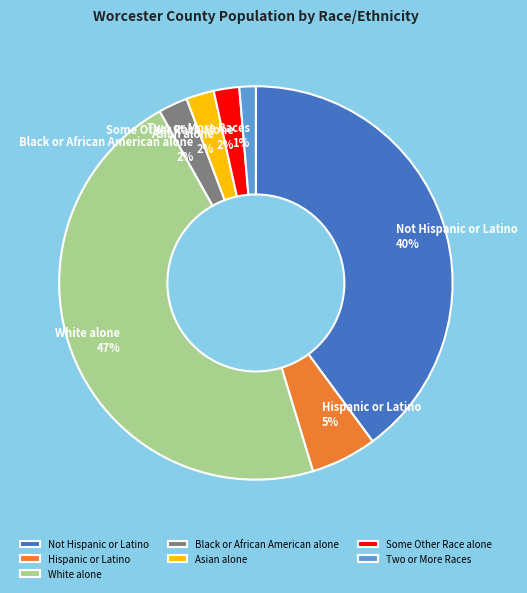

Combined, do Black or African American alone and Some Other Race alone account for over 50%?

No